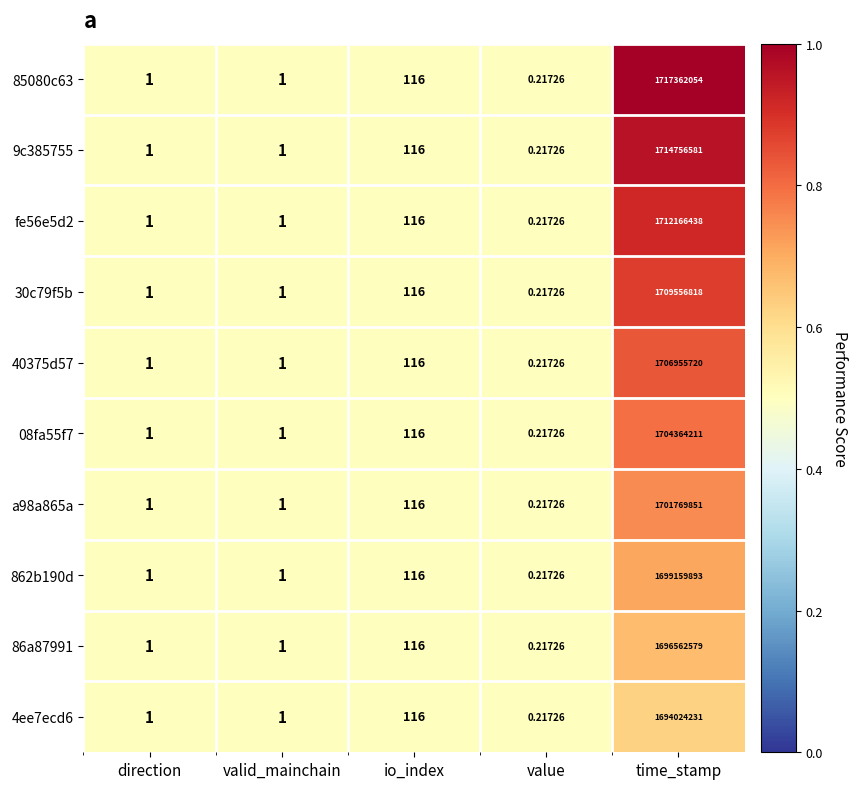

Which category has the highest value in the 86a87991 series?

time_stamp